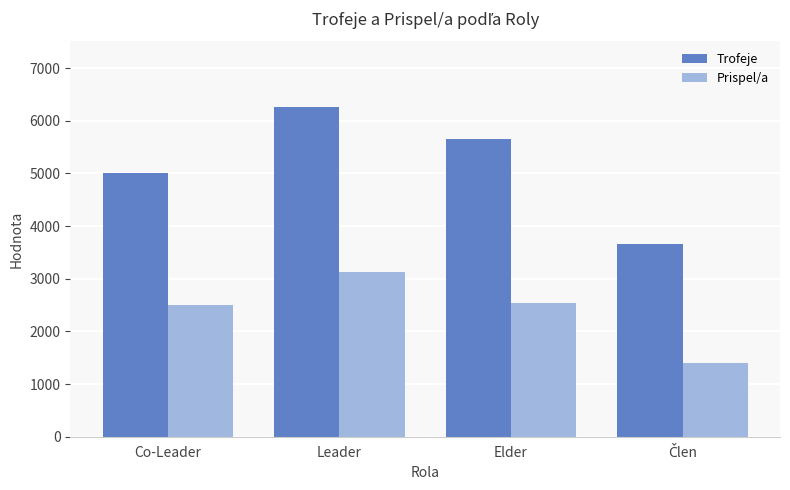

Reading left to right, extract all data points from this chart.

Trofeje: 5001.0	6253.0	5658.5	3652.8
Prispel/a: 2500.0	3126.0	2535.0	1409.1